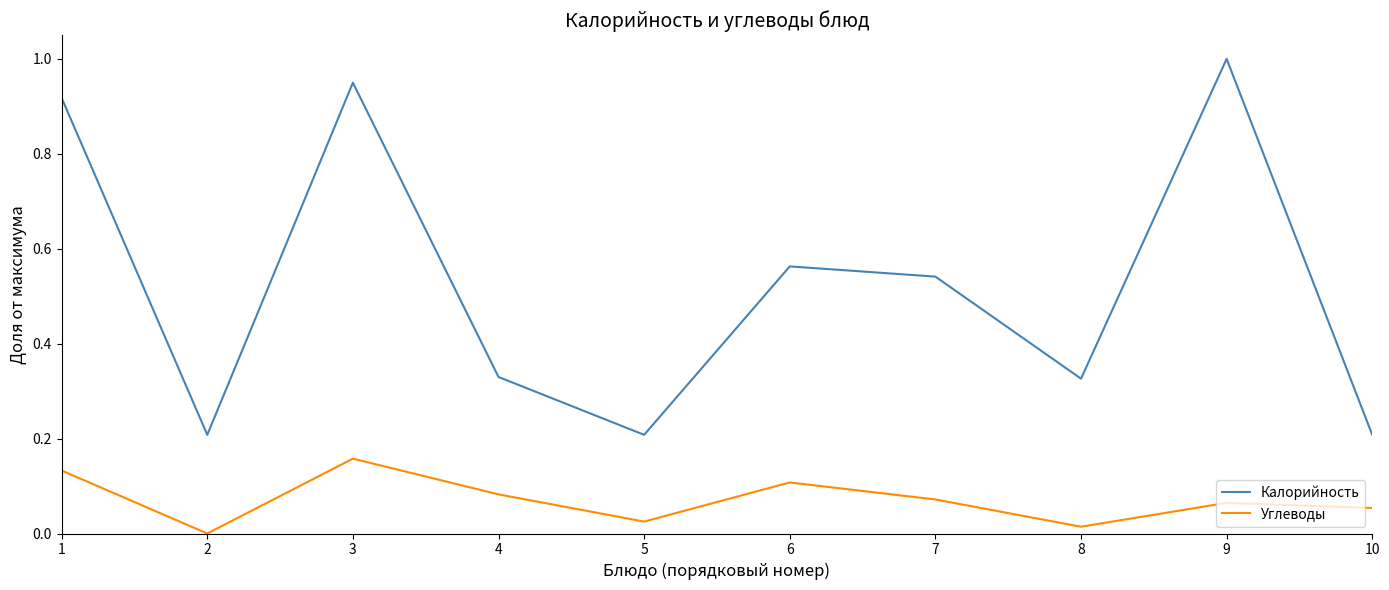

Does the chart have visible grid lines?

No